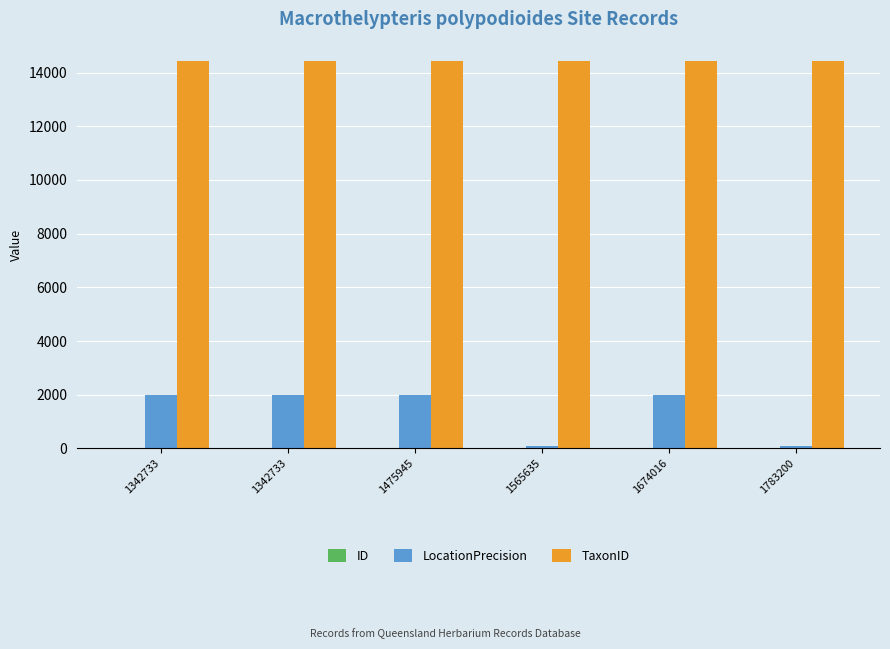

What value does the LocationPrecision series have at 1674016, to the nearest 100?

2000